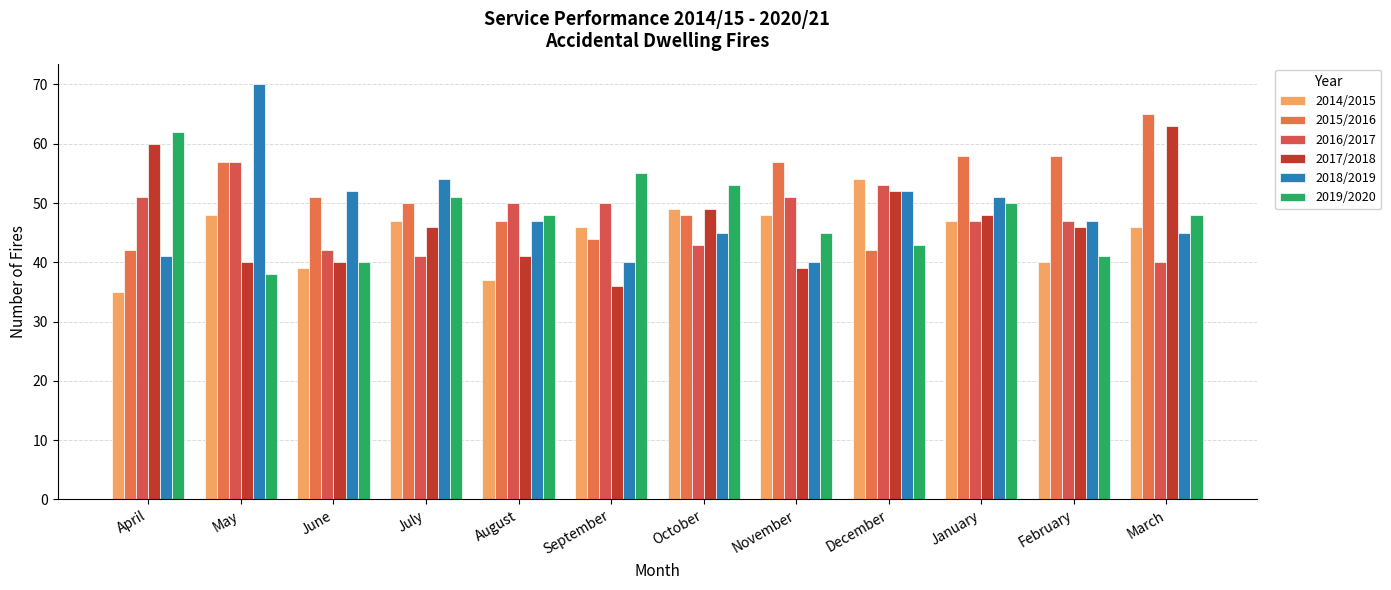

Does the chart contain stacked bars?

No